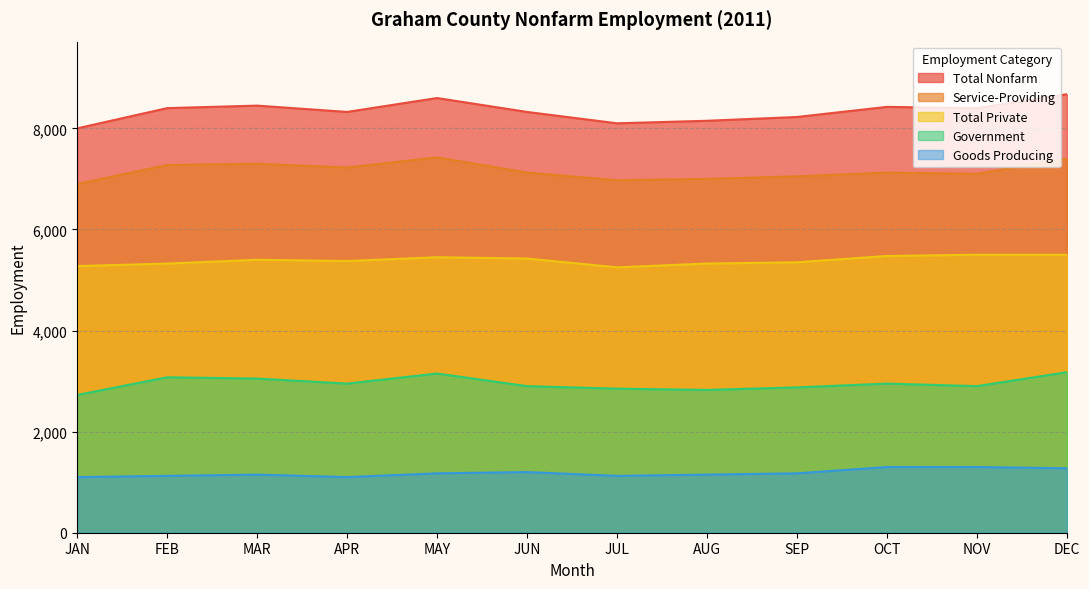

At which label does Total Nonfarm reach its minimum?

JAN